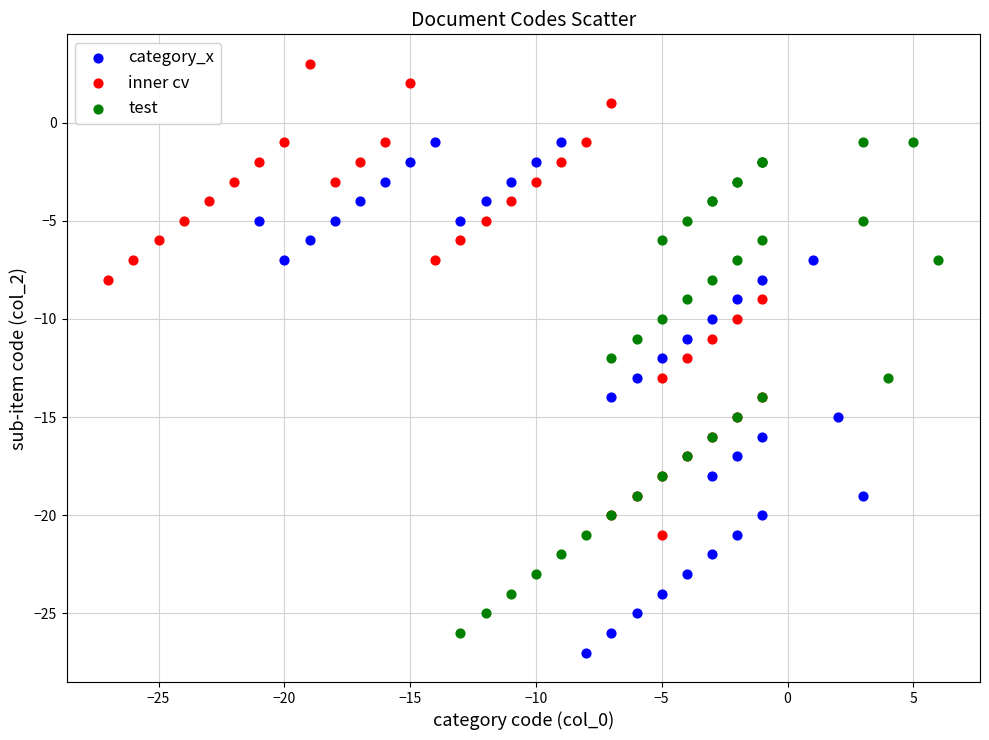

What are all the series names shown in the legend?

category_x, inner cv, test